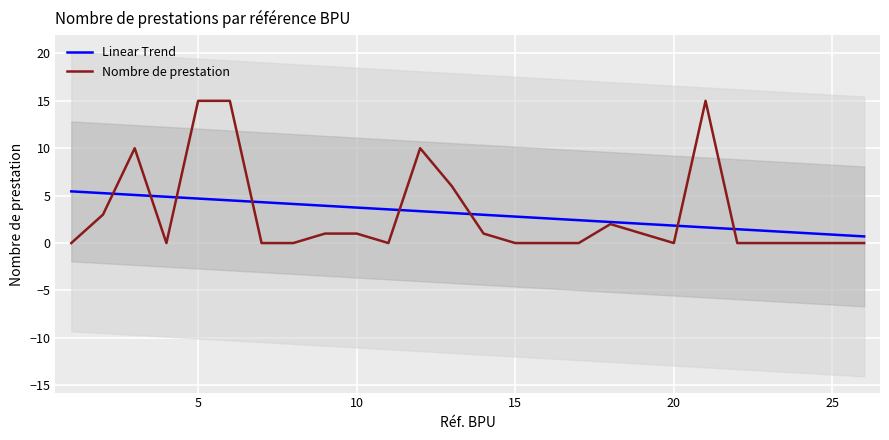

The Nombre de prestation series shows 0.0 at 20. True or false?

True